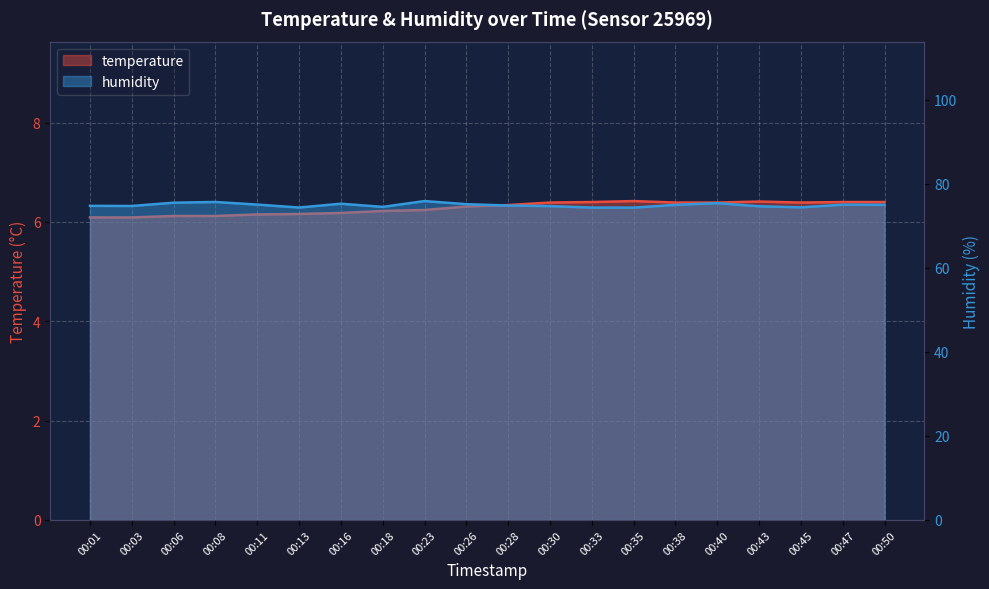

At which category does temperature reach its first local valley?

00:45